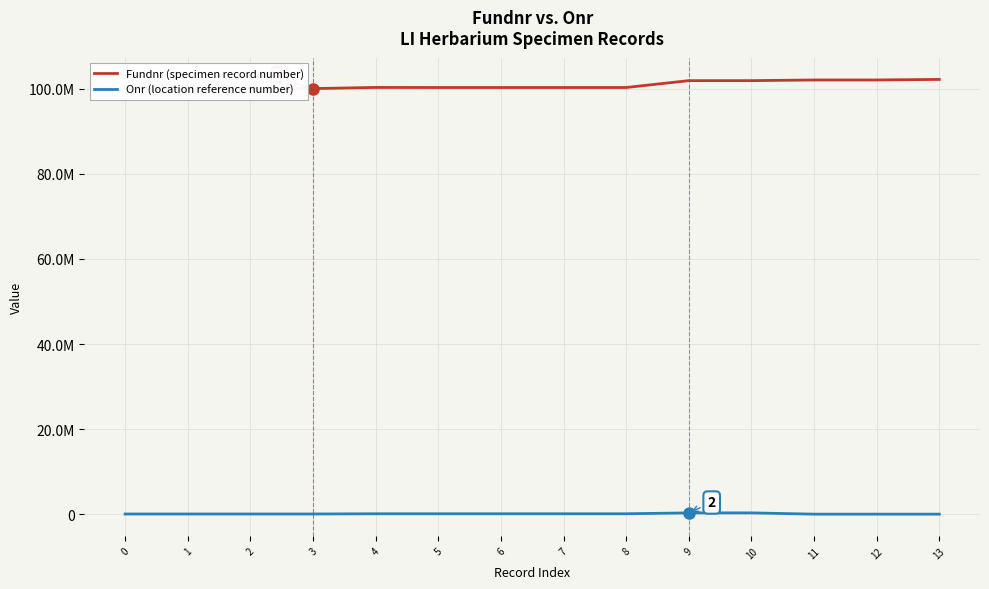

In Onr (location reference number), how many points are higher than both neighbors (excluding endpoints)?

1